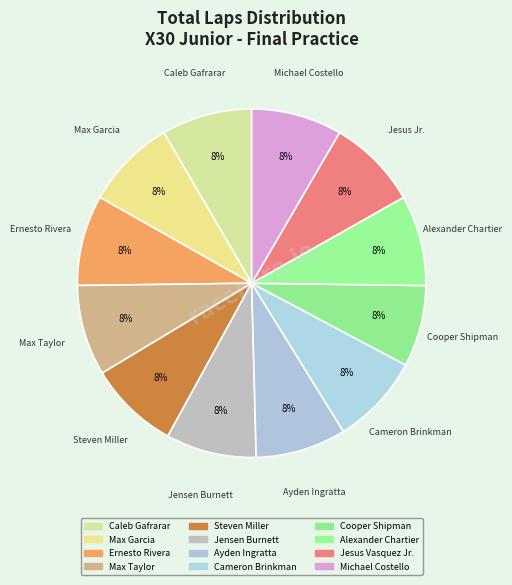

To the nearest percent, what percentage of the pie is Ayden Ingratta?

8%